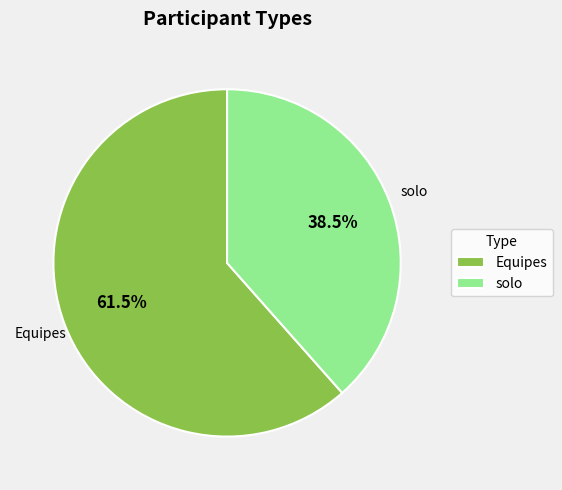

Approximately how many times larger is the value at Equipes compared to solo?

1.6